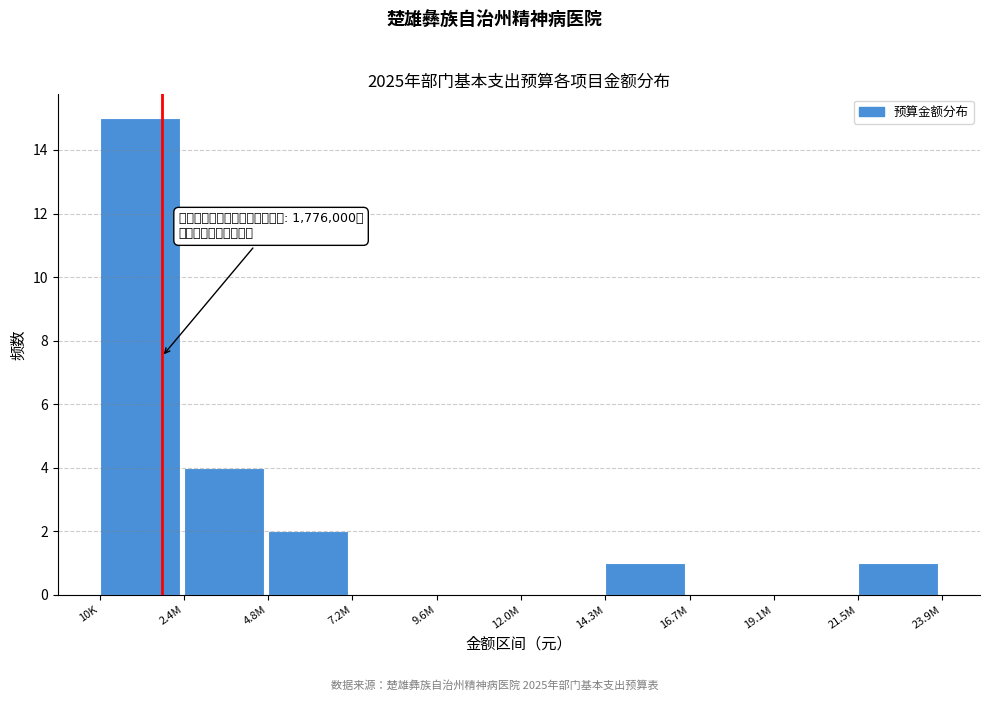

Reading right to left, list all the values displayed in this chart.

21.5M=1	19.1M=0	16.7M=0	14.3M=1	12.0M=0	9.6M=0	7.2M=0	4.8M=2	2.4M=4	10K=15